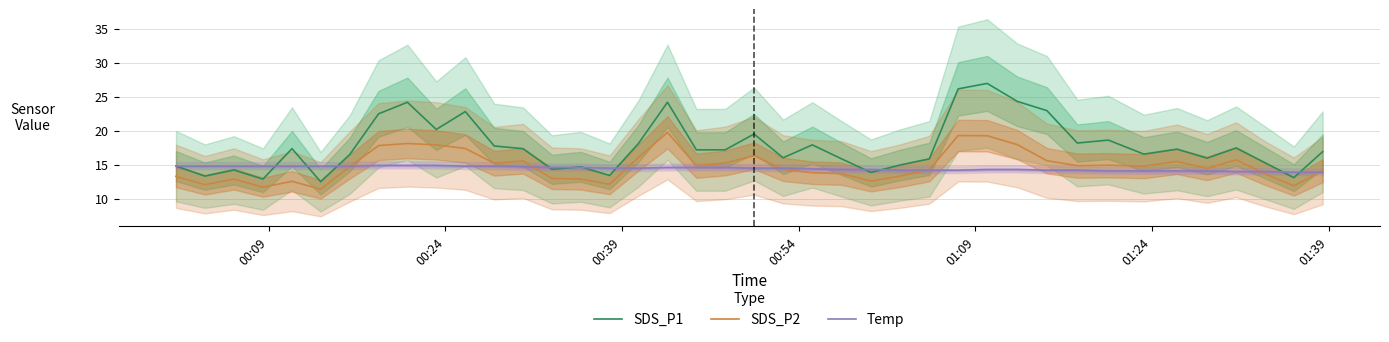

What is the minimum value for SDS_P2?

11.4